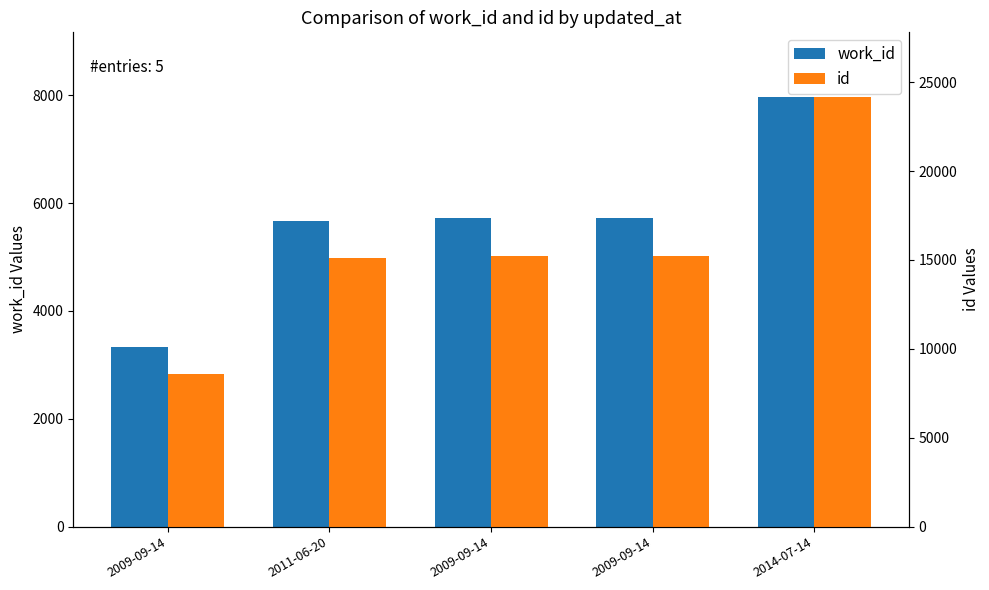

At 2011-06-20, list the series in order from smallest to largest.

work_id, id